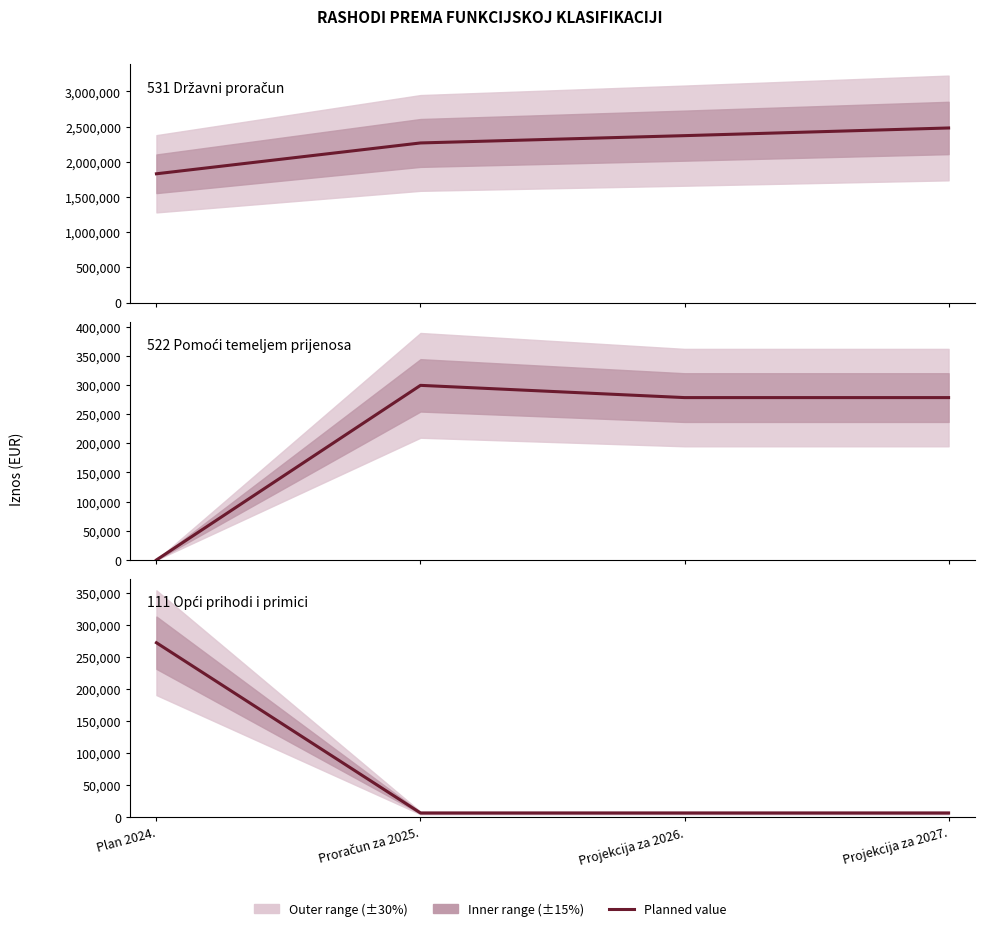

What position from the left is Projekcija za 2027.?

4